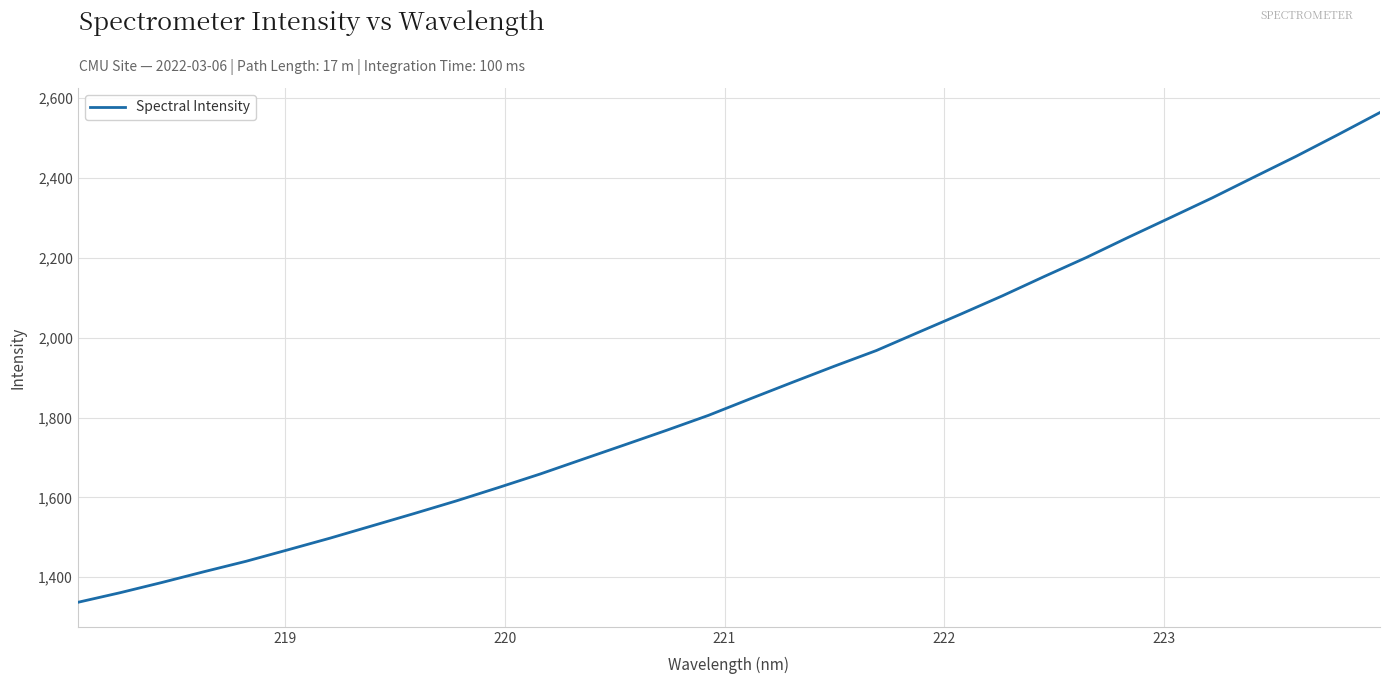

What is the maximum value shown in the chart?

2564.2